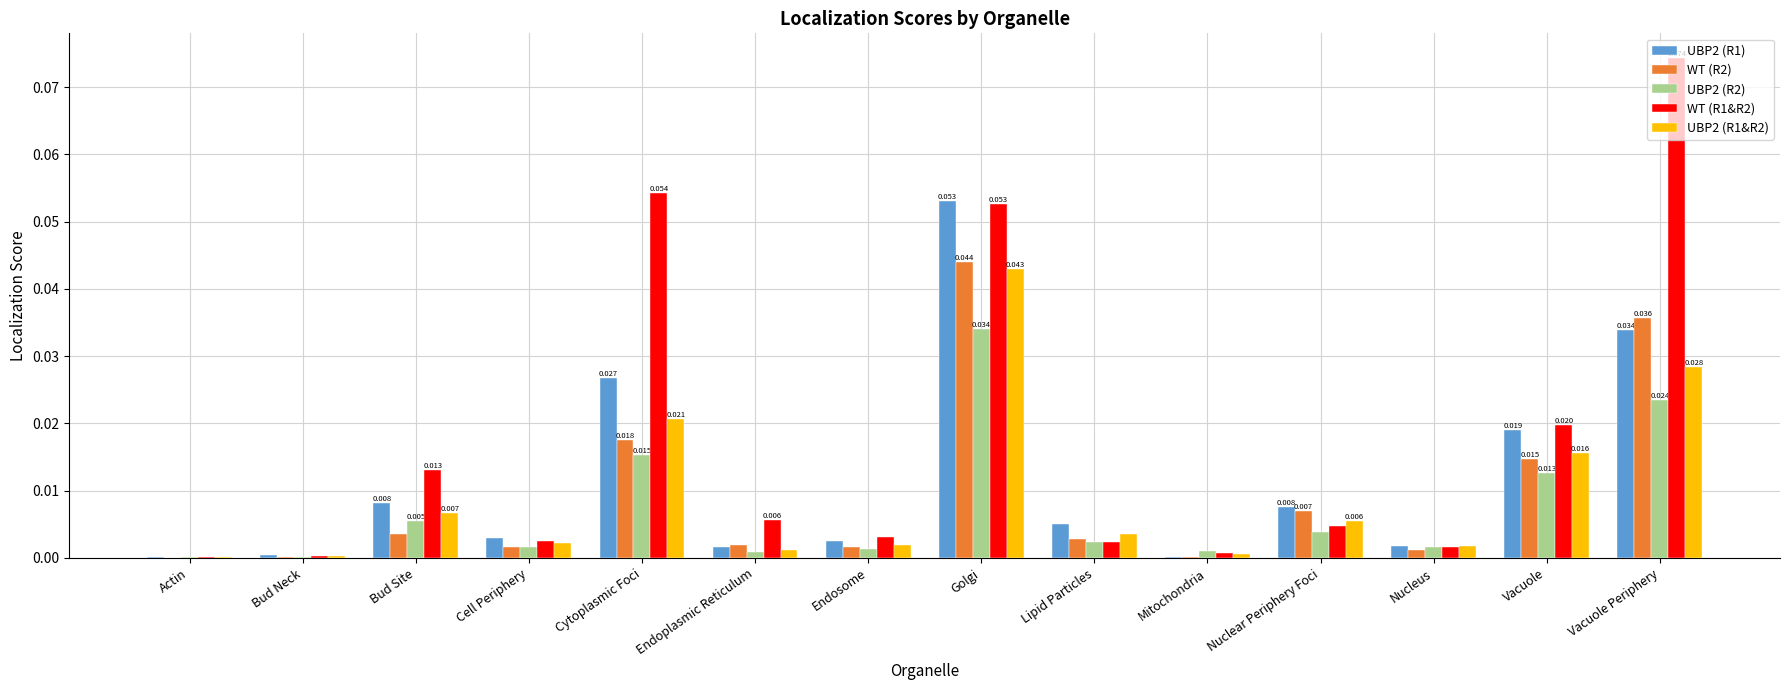

At which category is the sum across all series the highest?

Golgi